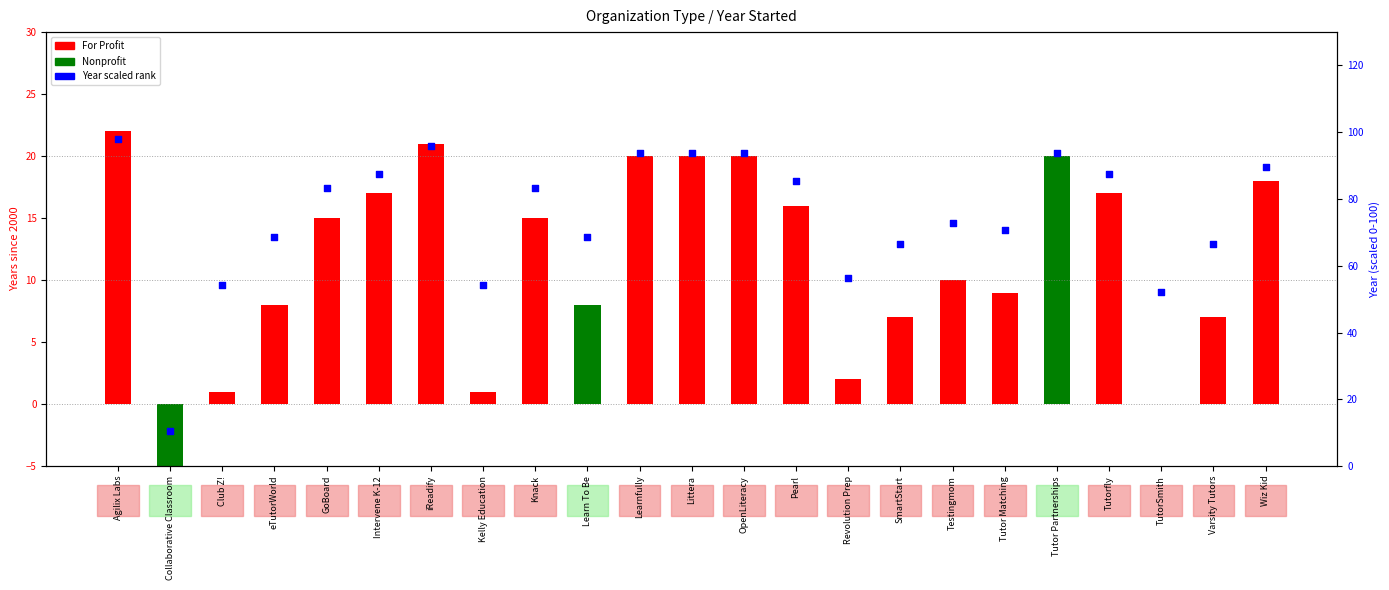

Between Wiz Kid and SmartStart, which is larger?

Wiz Kid